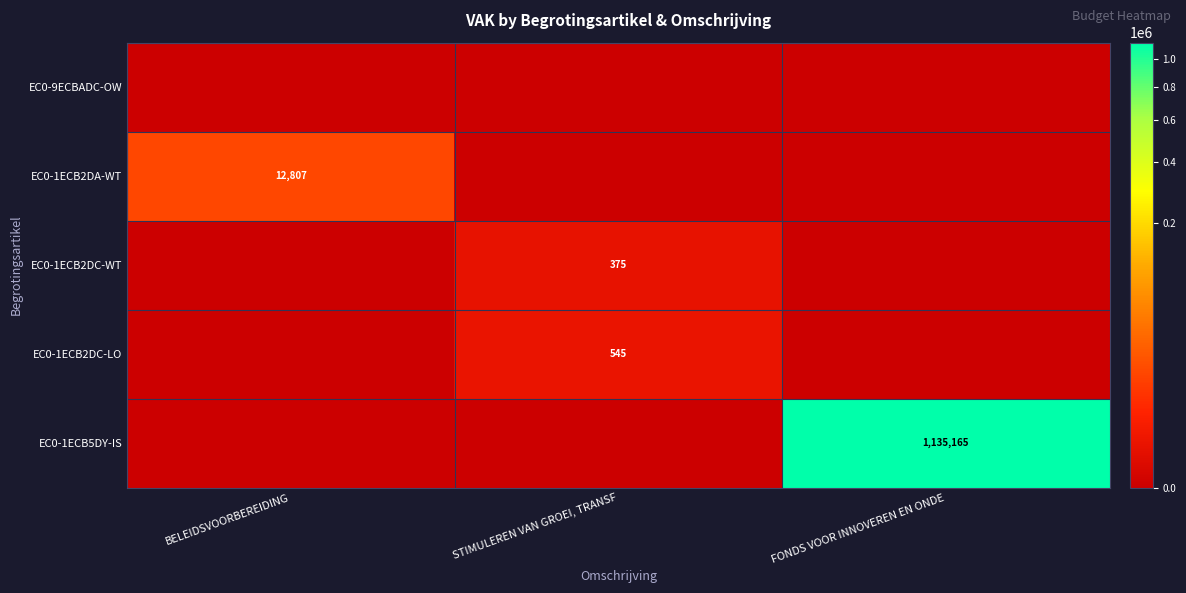

Is it true that EC0-1ECB5DY-IS equals 1533866 at FONDS VOOR INNOVEREN EN ONDE?

False